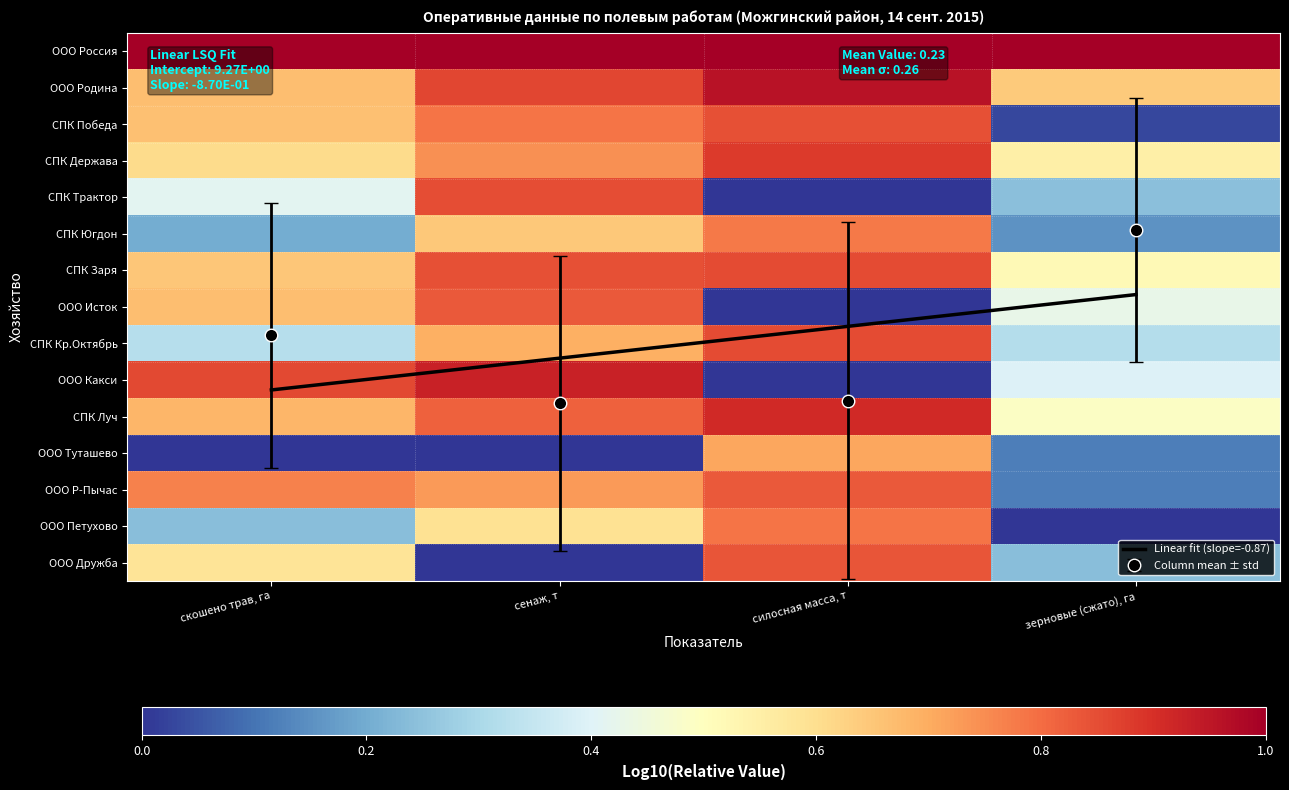

Which series has the largest total across all categories?

Linear fit (slope=-0.87)